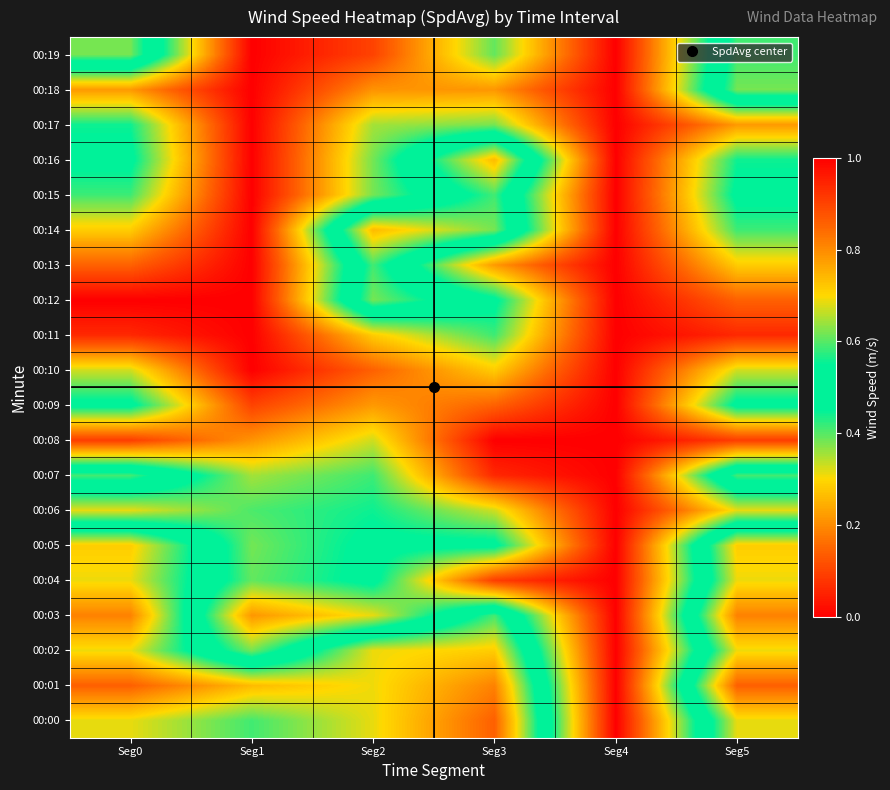

Reading left to right, list all the values displayed in this chart.

00:00: Seg0=0.7	Seg1=0.6	Seg2=0.7	Seg3=0.9	Seg4=0.0	Seg5=0.7
00:01: Seg0=0.9	Seg1=0.7	Seg2=0.7	Seg3=0.8	Seg4=0.0	Seg5=0.9
00:02: Seg0=0.7	Seg1=0.4	Seg2=0.7	Seg3=0.7	Seg4=0.0	Seg5=0.7
00:03: Seg0=0.8	Seg1=0.2	Seg2=0.3	Seg3=0.6	Seg4=0.0	Seg5=0.8
00:04: Seg0=0.7	Seg1=0.4	Seg2=0.5	Seg3=0.1	Seg4=0.0	Seg5=0.7
00:05: Seg0=0.7	Seg1=0.4	Seg2=0.5	Seg3=0.5	Seg4=0.0	Seg5=0.7
00:06: Seg0=0.3	Seg1=0.4	Seg2=0.4	Seg3=0.3	Seg4=0.0	Seg5=0.3
00:07: Seg0=0.6	Seg1=0.4	Seg2=0.4	Seg3=0.1	Seg4=0.0	Seg5=0.6
00:08: Seg0=0.1	Seg1=0.2	Seg2=0.3	Seg3=0.0	Seg4=0.0	Seg5=0.1
00:09: Seg0=0.5	Seg1=0.1	Seg2=0.2	Seg3=0.1	Seg4=0.0	Seg5=0.5
00:10: Seg0=0.3	Seg1=0.0	Seg2=0.1	Seg3=0.3	Seg4=0.0	Seg5=0.3
00:11: Seg0=0.1	Seg1=0.0	Seg2=0.3	Seg3=0.4	Seg4=0.0	Seg5=0.1
00:12: Seg0=0.0	Seg1=0.0	Seg2=0.6	Seg3=0.5	Seg4=0.0	Seg5=0.1
00:13: Seg0=0.1	Seg1=0.0	Seg2=0.6	Seg3=0.2	Seg4=0.0	Seg5=0.3
00:14: Seg0=0.3	Seg1=0.0	Seg2=0.7	Seg3=0.6	Seg4=0.0	Seg5=0.4
00:15: Seg0=0.4	Seg1=0.0	Seg2=0.4	Seg3=0.6	Seg4=0.0	Seg5=0.5
00:16: Seg0=0.5	Seg1=0.0	Seg2=0.4	Seg3=0.7	Seg4=0.0	Seg5=0.4
00:17: Seg0=0.4	Seg1=0.0	Seg2=0.4	Seg3=0.4	Seg4=0.0	Seg5=0.2
00:18: Seg0=0.2	Seg1=0.0	Seg2=0.2	Seg3=0.2	Seg4=0.0	Seg5=0.6
00:19: Seg0=0.6	Seg1=0.0	Seg2=0.1	Seg3=0.4	Seg4=0.0	Seg5=0.6